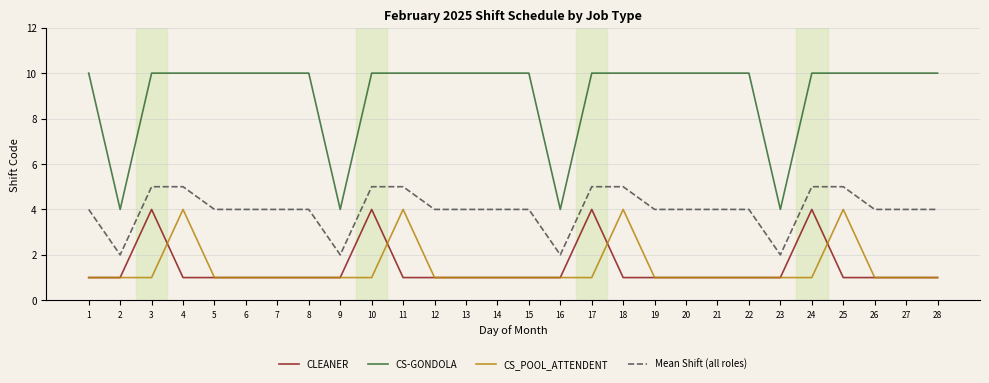

Read the Mean Shift (all roles) value at 21.

4